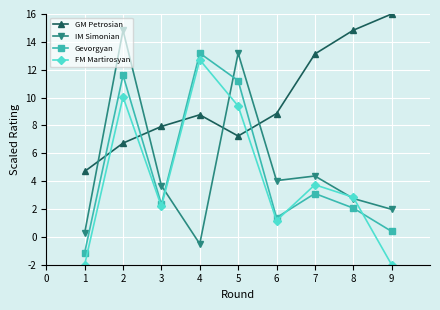

How many data points in FM Martirosyan are above 2?

6